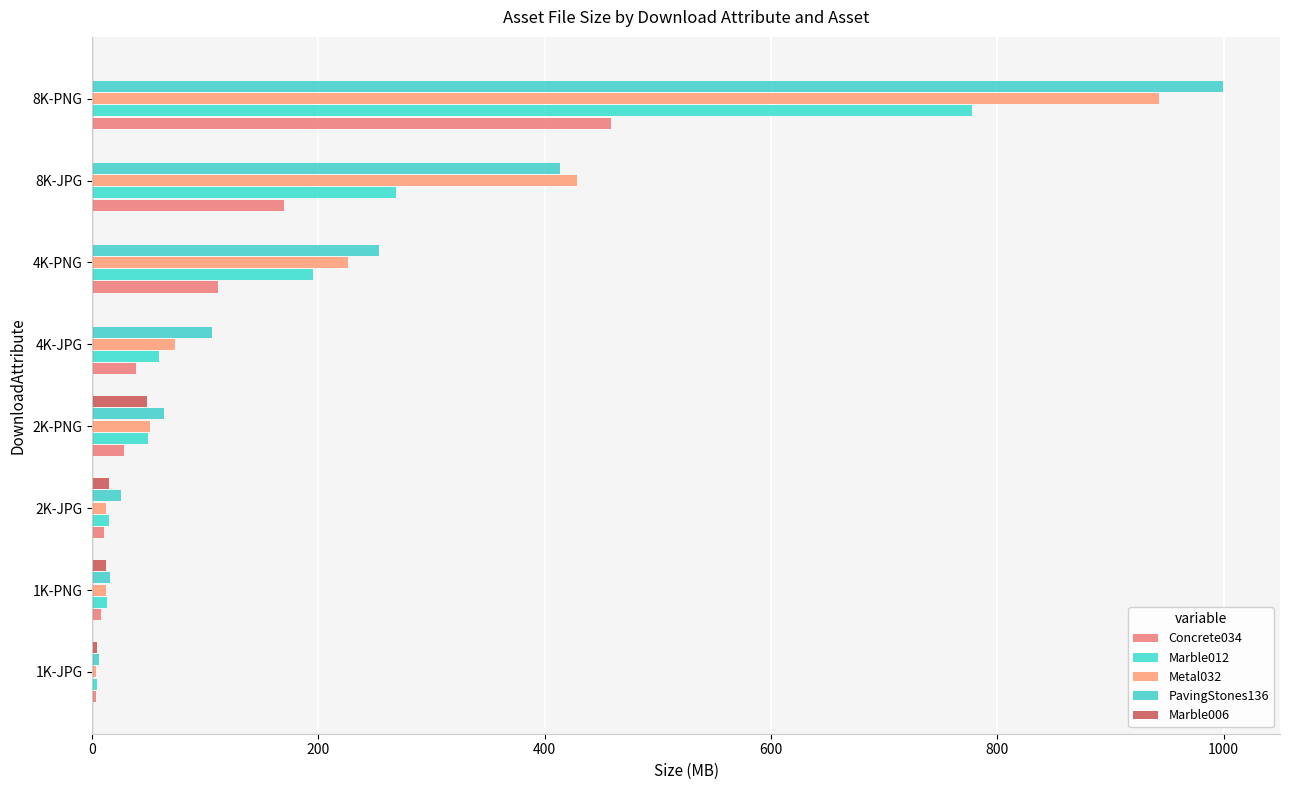

How many distinct data groups are displayed?

5